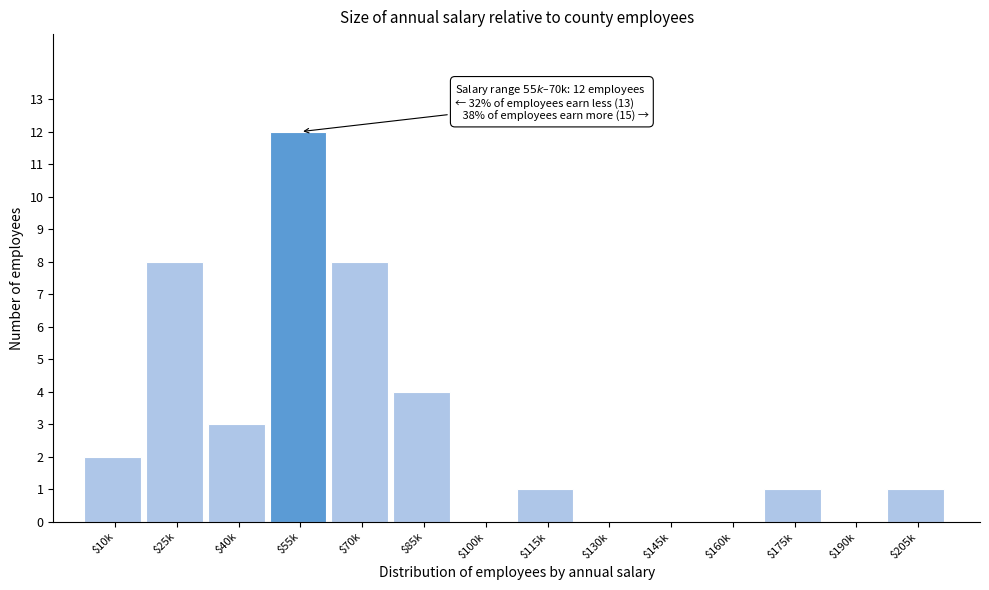

At which category does the chart reach its peak across all series?

$55k